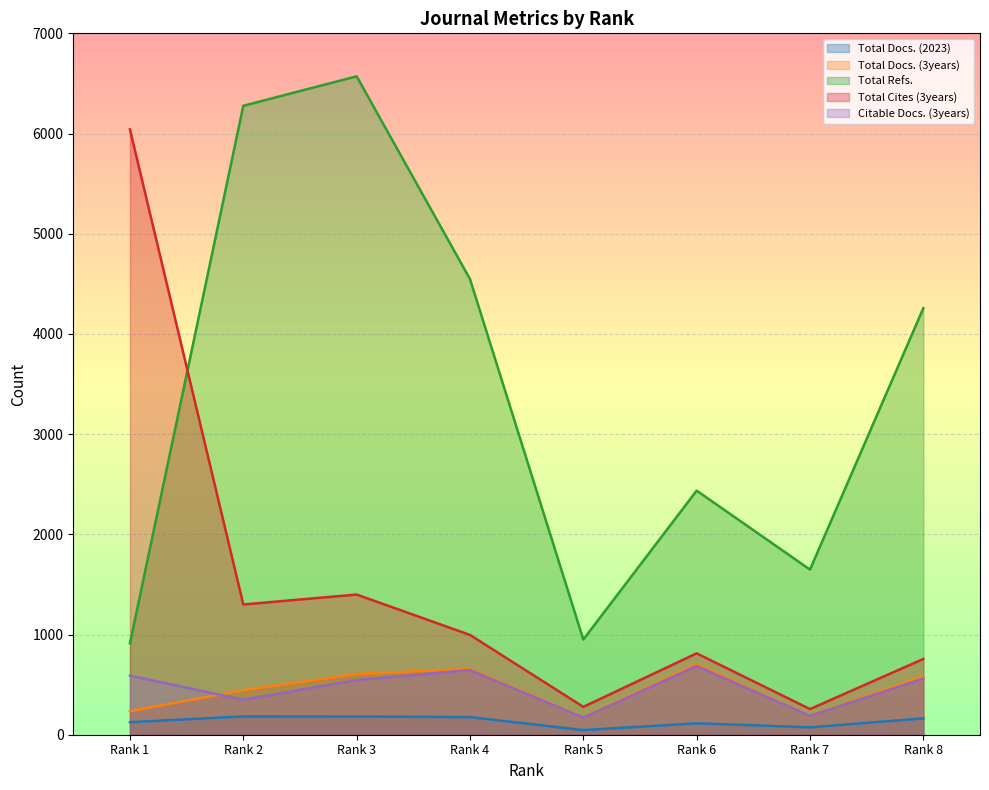

Where is the first local maximum for Total Docs. (3years)?

Rank 4